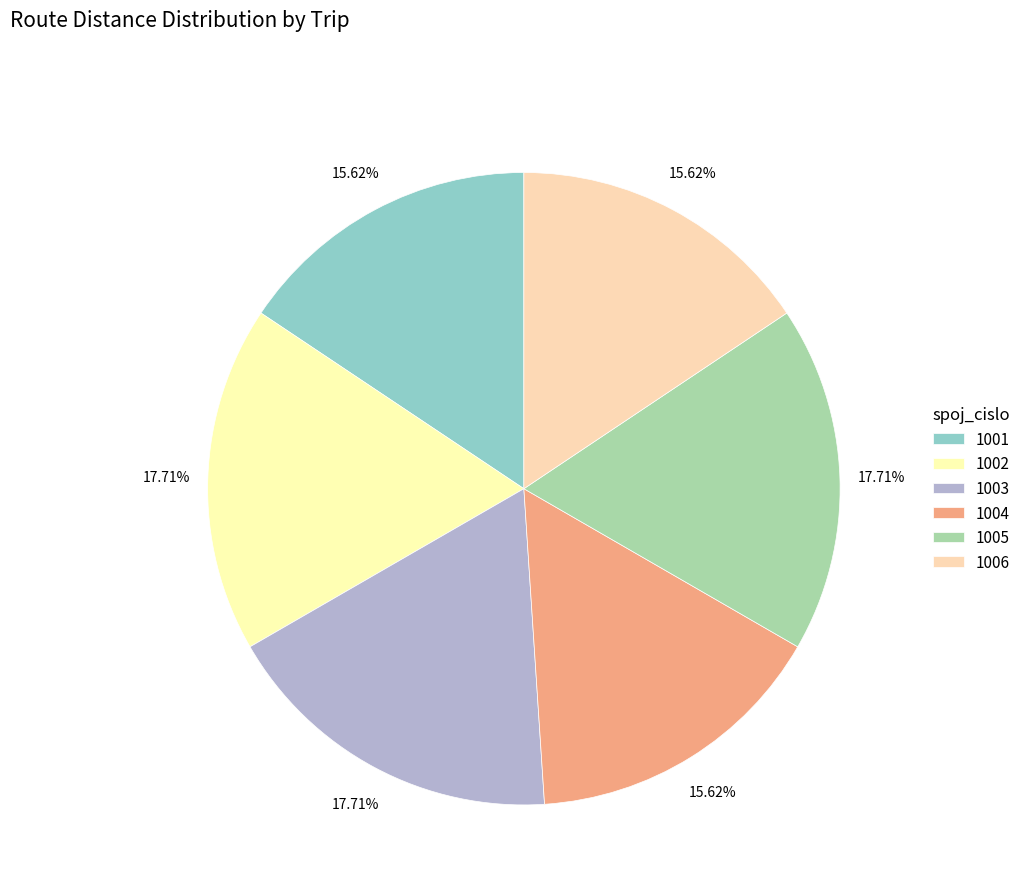

How many segments does this pie chart have?

6